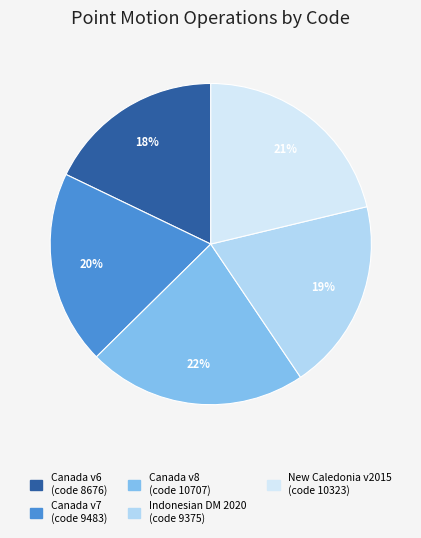

Is there a majority slice in this chart?

No